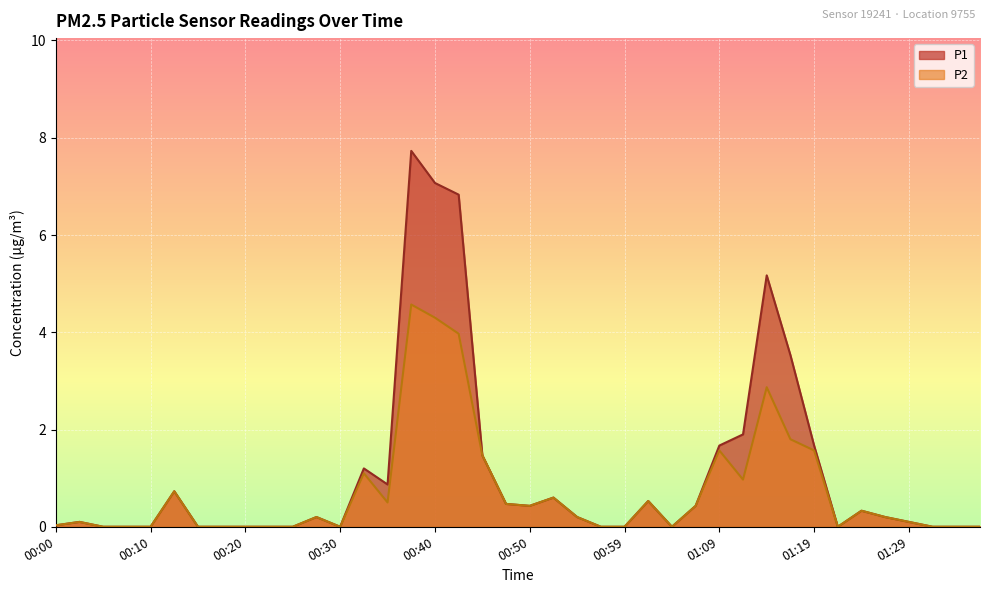

Reading left to right, extract all data points from this chart.

P1: 00:00=0.0	00:03=0.1	00:05=0.0	00:08=0.0	00:10=0.0	00:13=0.7	00:15=0.0	00:18=0.0	00:20=0.0	00:23=0.0	00:25=0.0	00:27=0.2	00:30=0.0	00:32=1.2	00:35=0.9	00:37=7.7	00:40=7.1	00:42=6.8	00:45=1.5	00:47=0.5	00:50=0.4	00:52=0.6	00:55=0.2	00:57=0.0	00:59=0.0	01:02=0.5	01:04=0.0	01:07=0.4	01:09=1.7	01:12=1.9	01:14=5.2	01:17=3.5	01:19=1.7	01:22=0.0	01:24=0.3	01:27=0.2	01:29=0.1	01:31=0.0	01:34=0.0	01:36=0.0
P2: 00:00=0.0	00:03=0.1	00:05=0.0	00:08=0.0	00:10=0.0	00:13=0.7	00:15=0.0	00:18=0.0	00:20=0.0	00:23=0.0	00:25=0.0	00:27=0.2	00:30=0.0	00:32=1.1	00:35=0.5	00:37=4.6	00:40=4.3	00:42=4.0	00:45=1.5	00:47=0.5	00:50=0.4	00:52=0.6	00:55=0.2	00:57=0.0	00:59=0.0	01:02=0.5	01:04=0.0	01:07=0.4	01:09=1.6	01:12=1.0	01:14=2.9	01:17=1.8	01:19=1.6	01:22=0.0	01:24=0.3	01:27=0.2	01:29=0.1	01:31=0.0	01:34=0.0	01:36=0.0